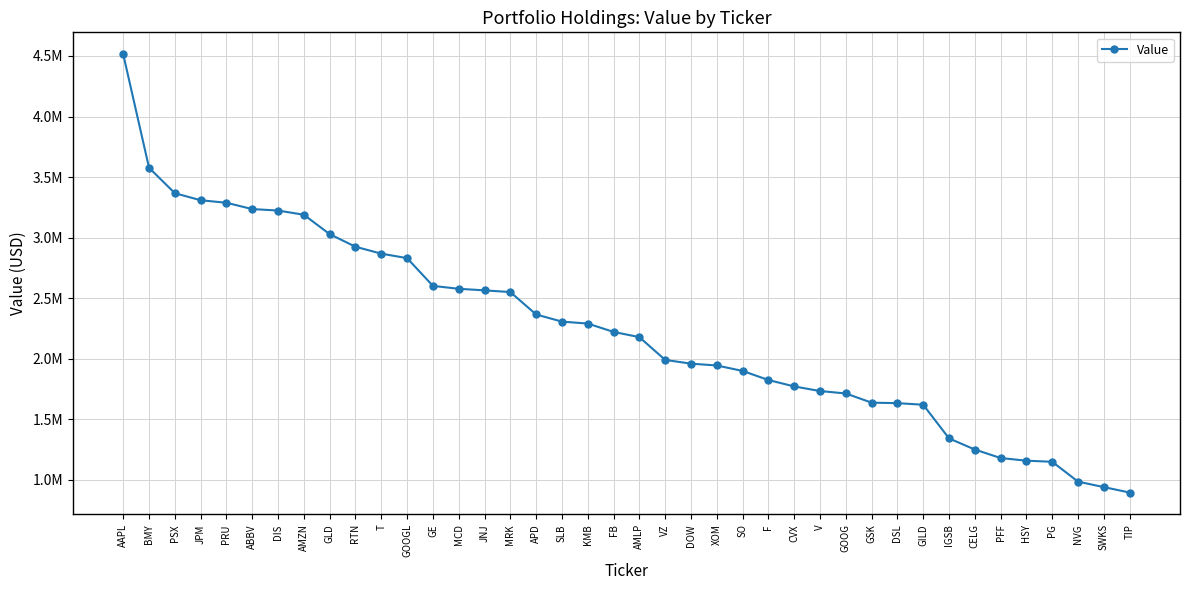

Is this an area chart (filled region under the line)?

No